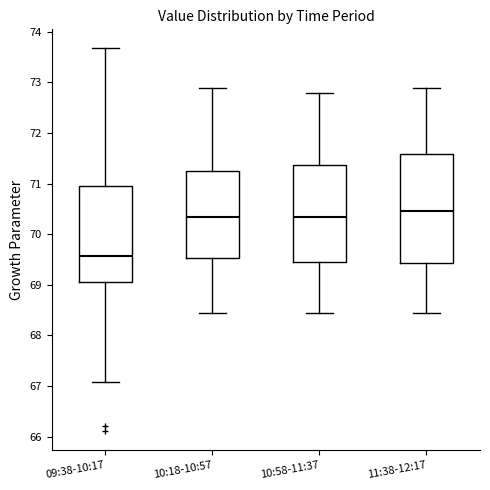

Which box has the highest median line?

11:38-12:17